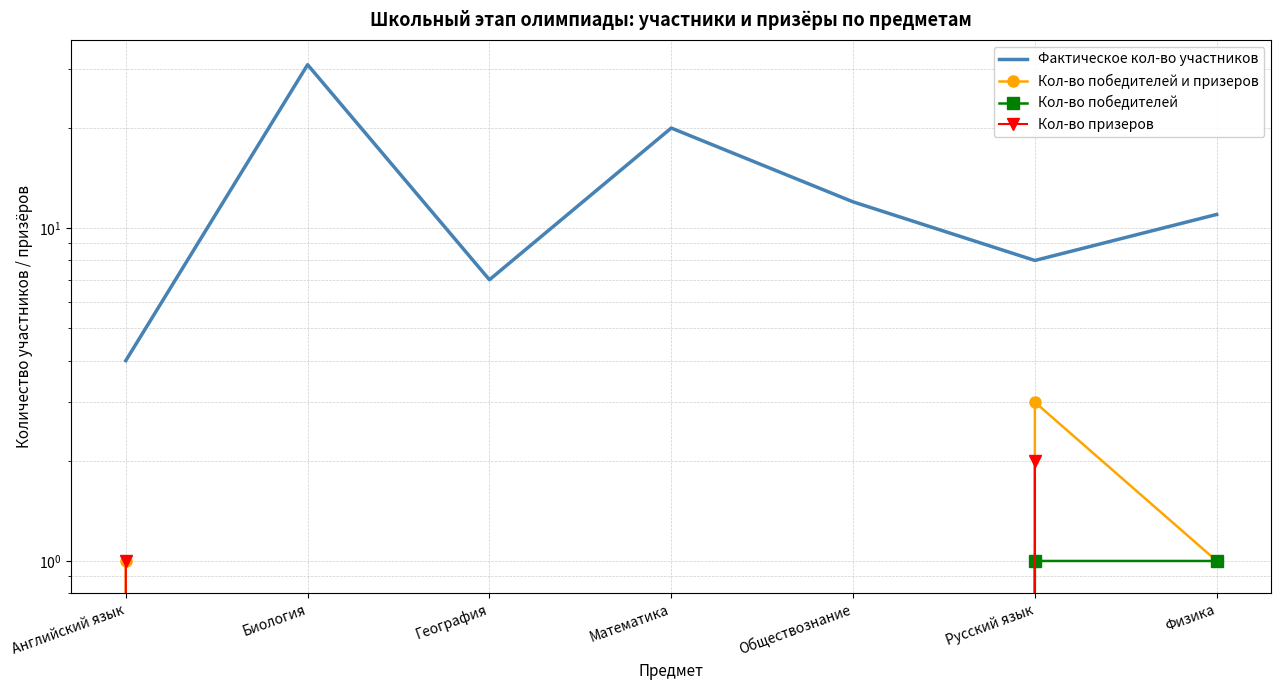

At which category is the sum across all series the highest?

Биология